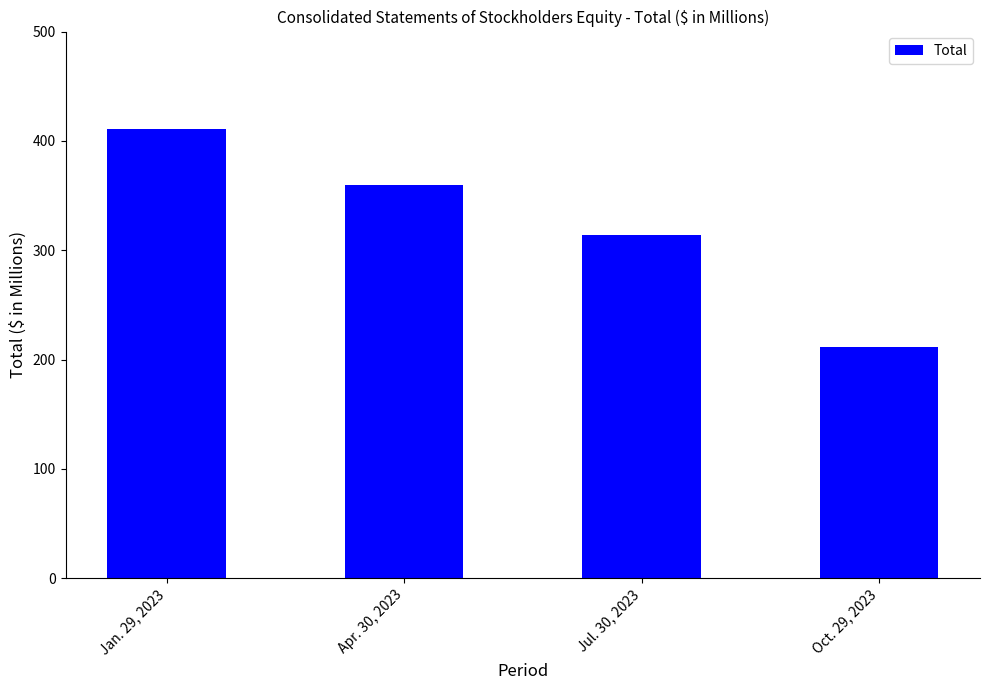

What is the change in value from Jan. 29, 2023 to Apr. 30, 2023?

-50.6